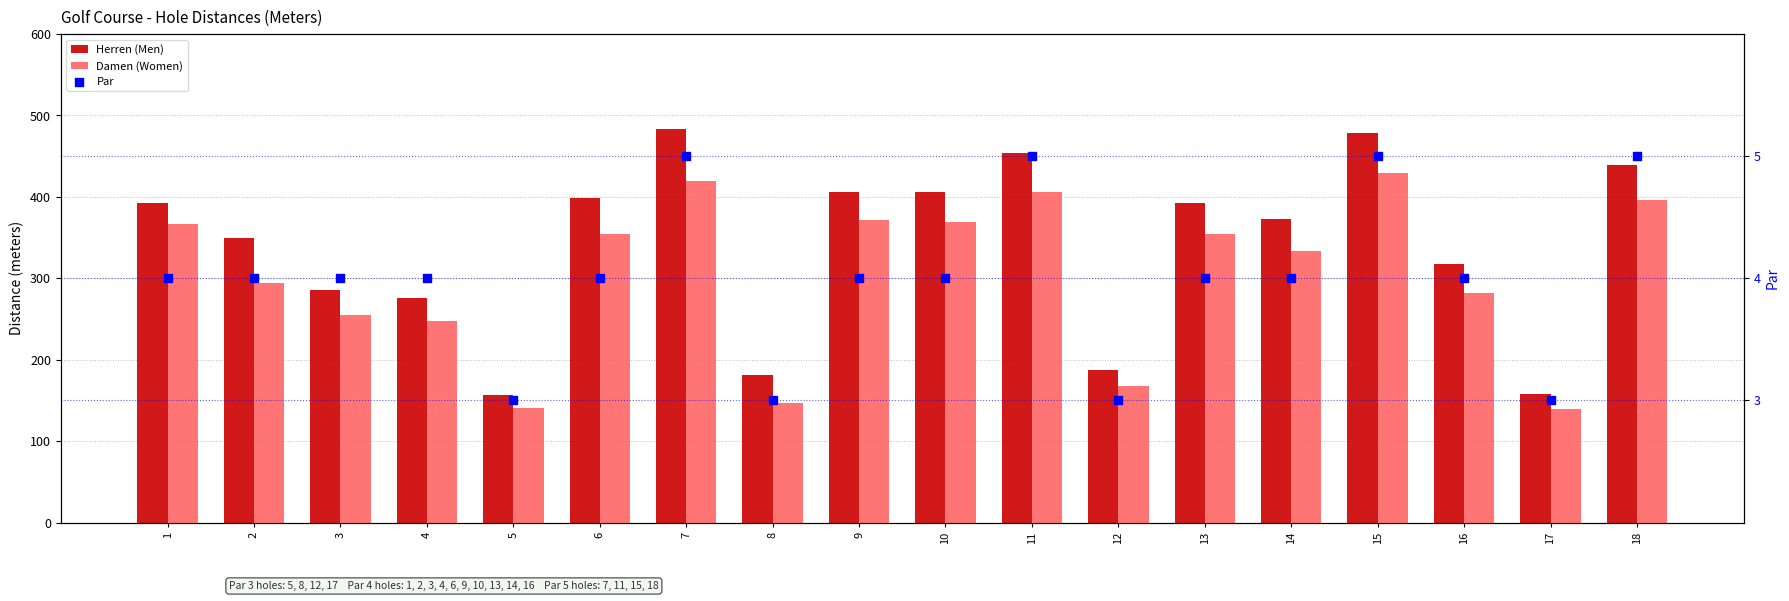

Which series has the largest Y range (max minus min)?

Herren (Men)